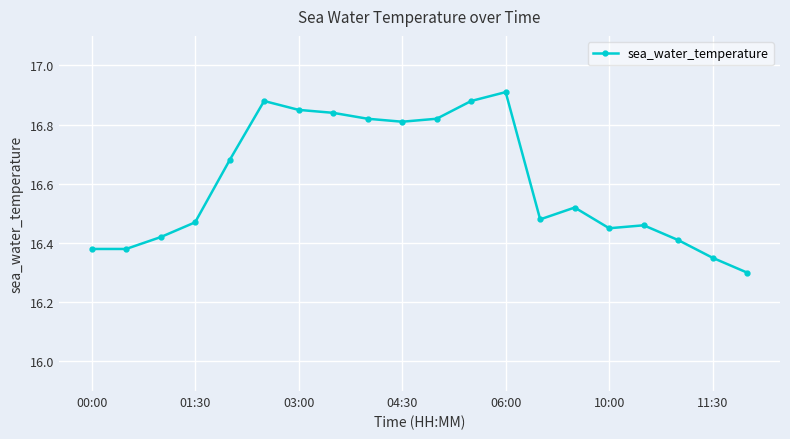

Does the chart have visible grid lines?

Yes